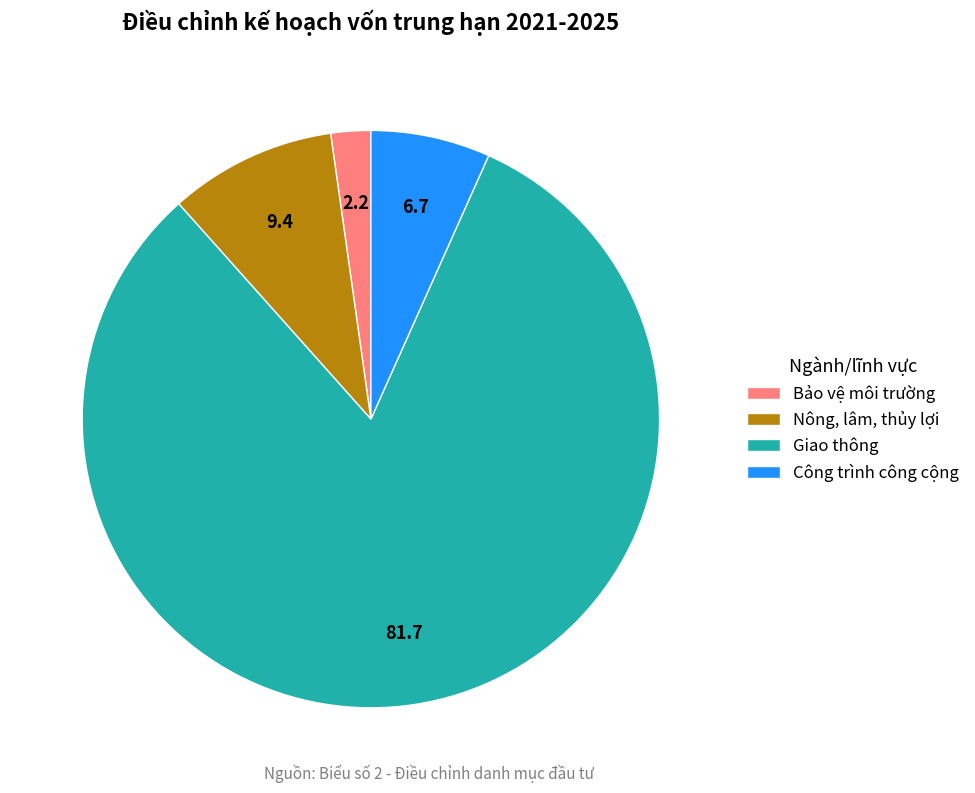

Combined, do Công trình công cộng and Giao thông account for over 50%?

Yes